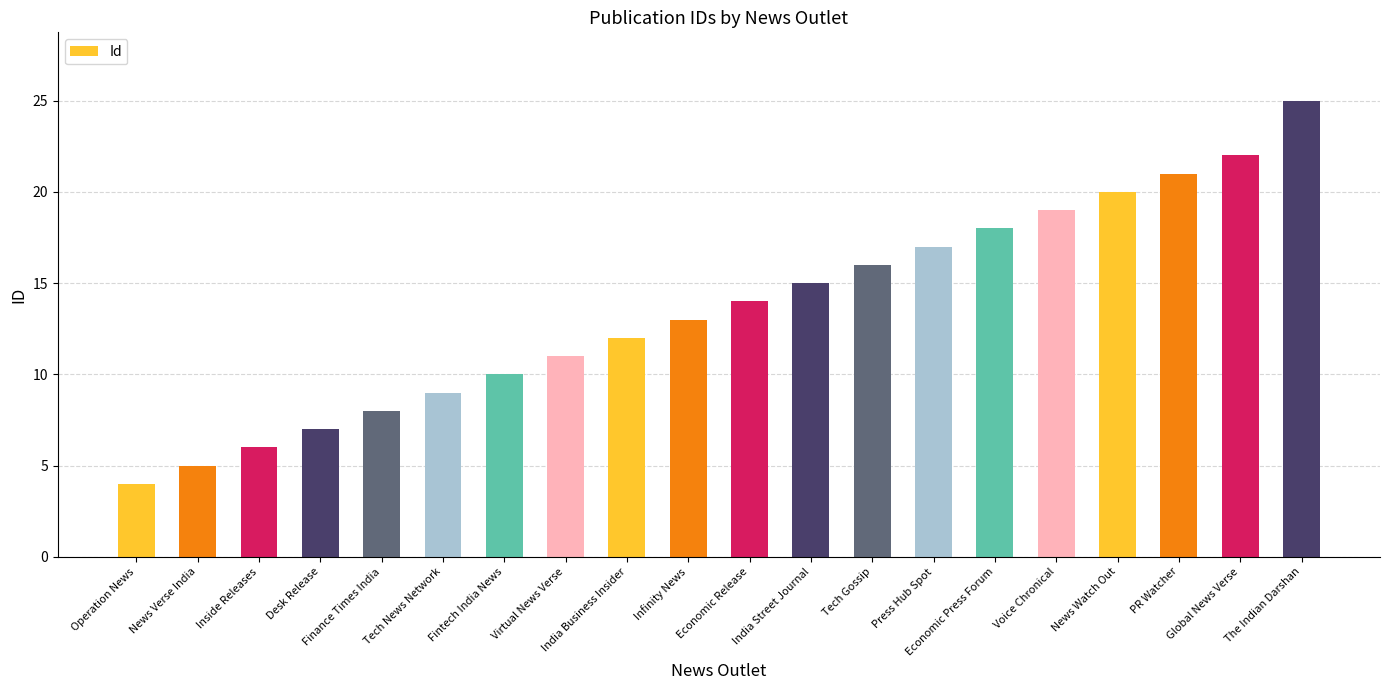

How many data points are less than 14?

10